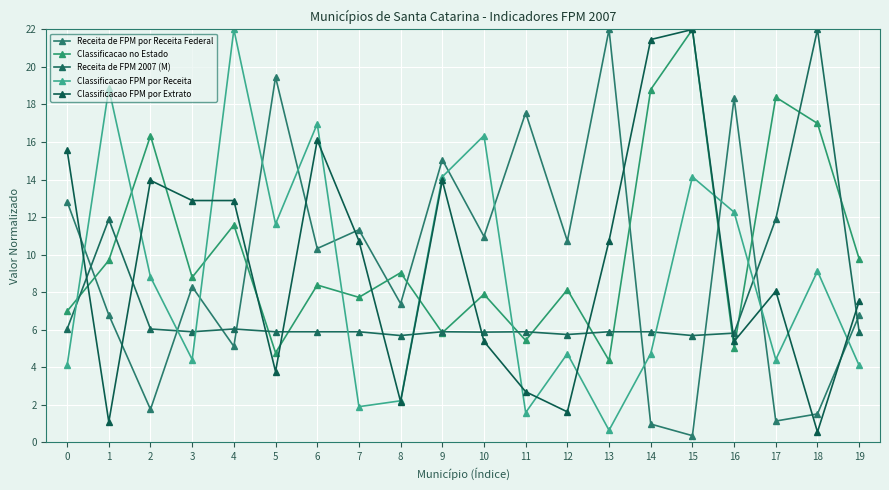

Read the Receita de FPM 2007 (M) value at 19.

5.9